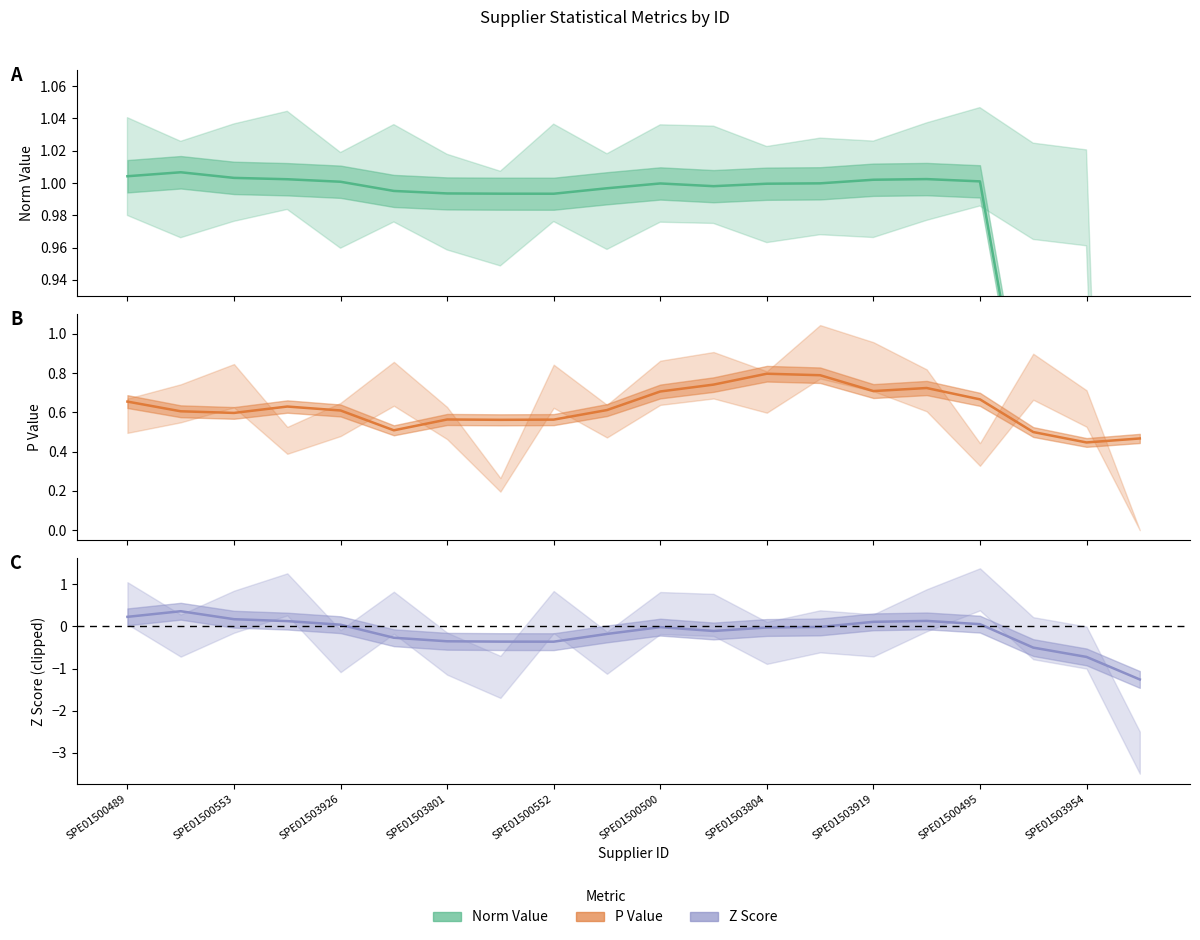

Between SPE01503926 and SPE01503954, which series saw the biggest shift?

z_score